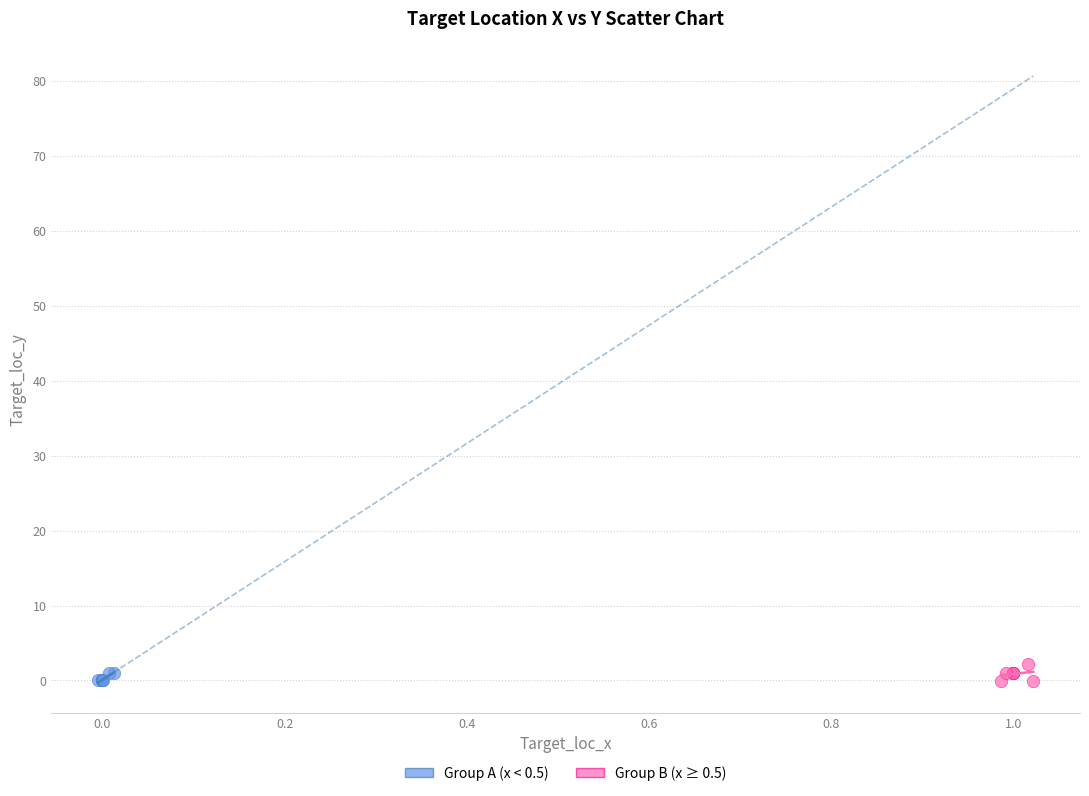

Which series contains the highest Y value?

Group B (x ≥ 0.5)